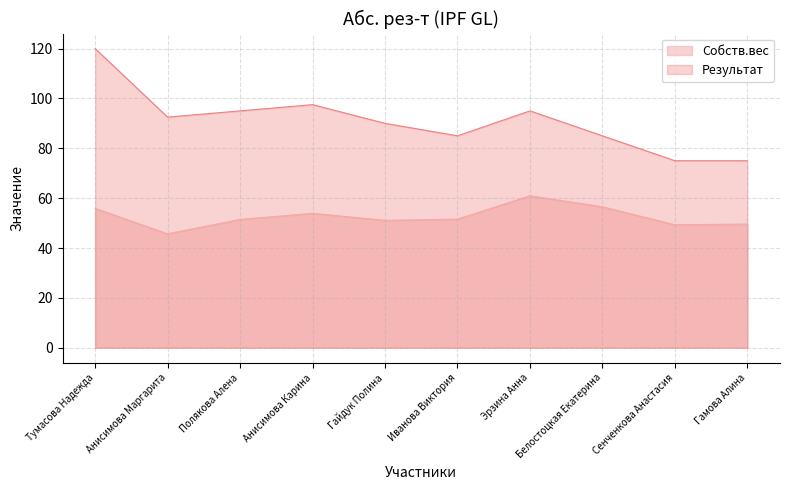

What is the label of the 10th point from the right?

Тумасова Надежда